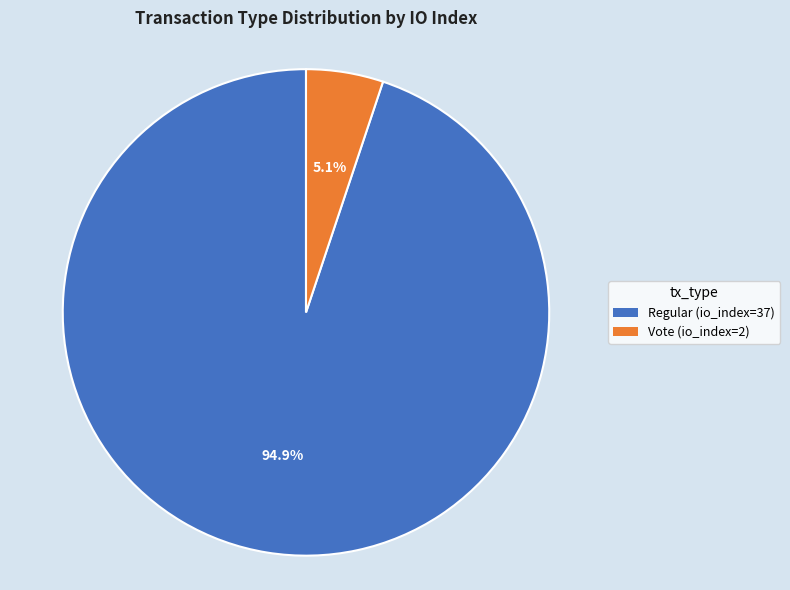

Does any single category account for the majority?

Yes